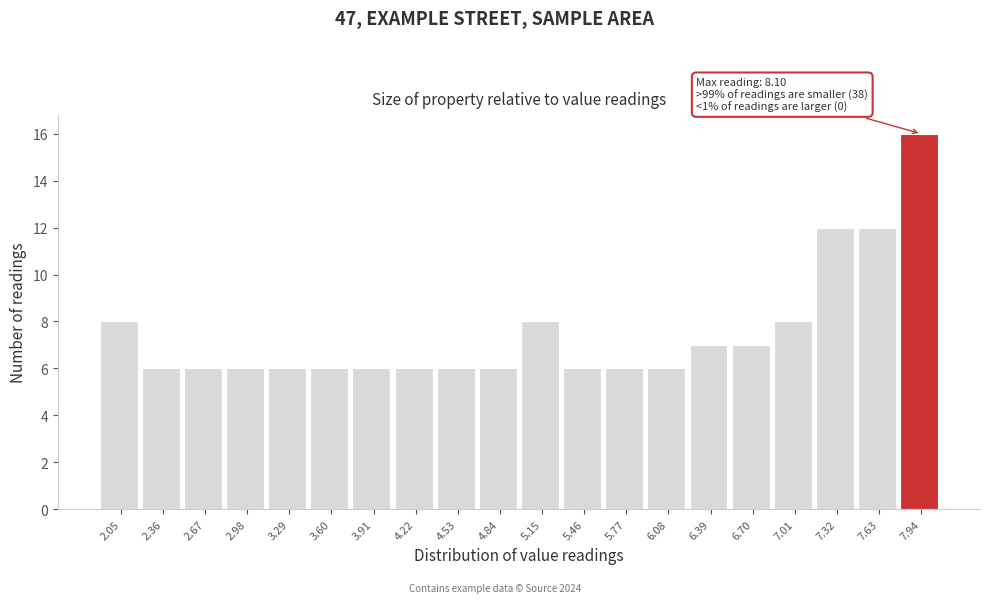

Over which range of the x-axis is the bar tallest?

7.79 to 8.10